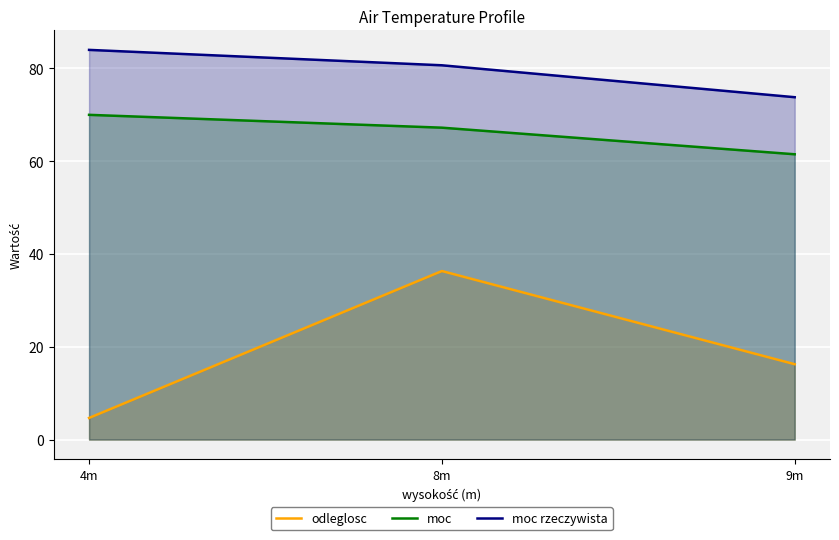

What is the sum of all moc values?

198.7